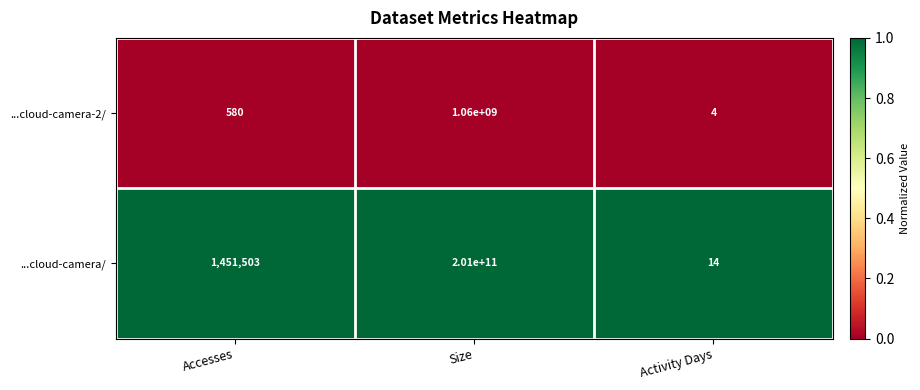

At which label does ...cloud-camera-2/ reach its minimum?

Activity Days